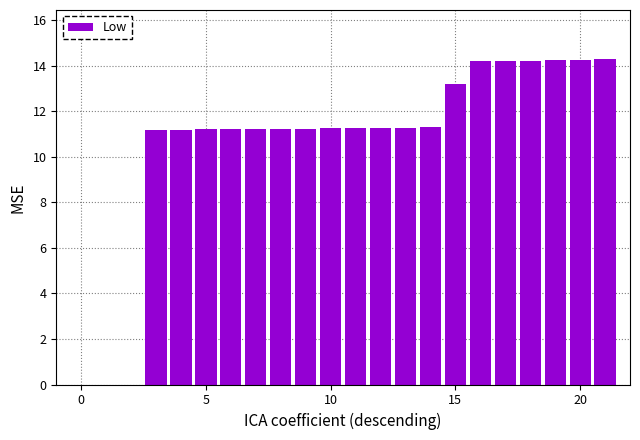

What is the maximum value shown in the chart?

14.3